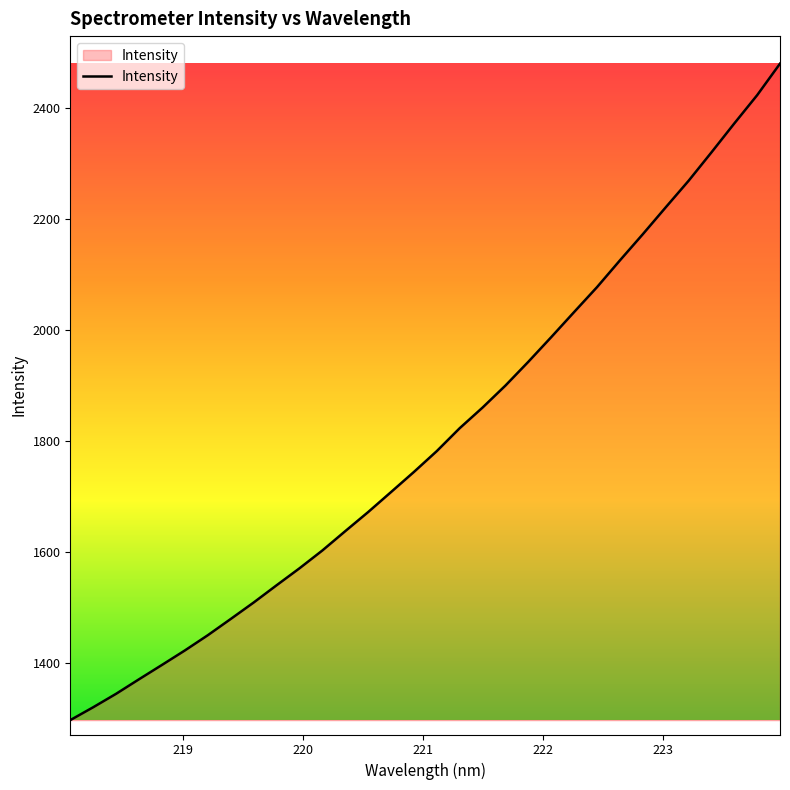

What is the difference between the maximum and minimum values?

1183.4